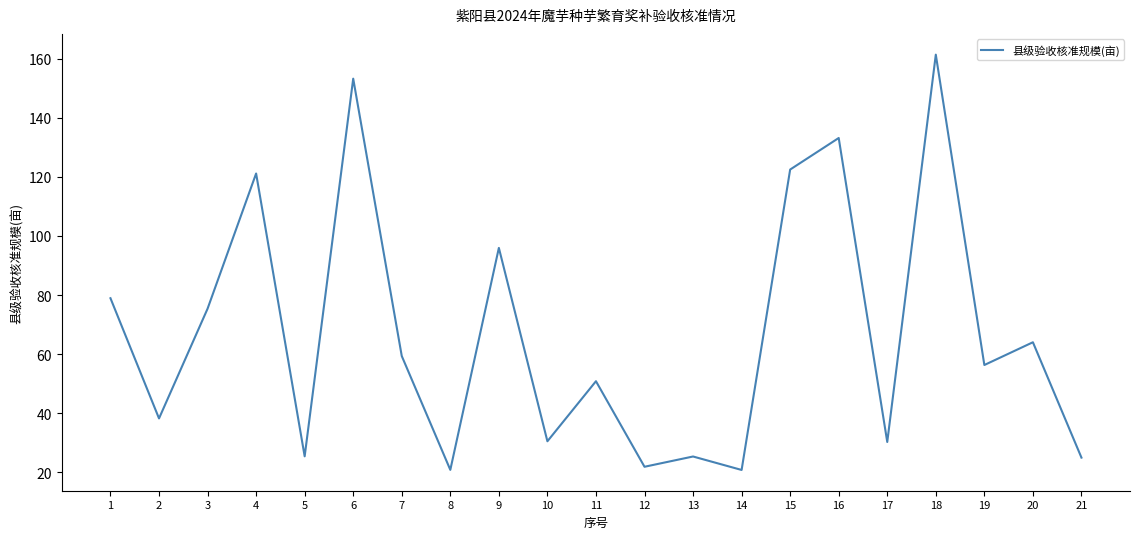

The chart shows a value of 64.4 at 6. True or false?

False